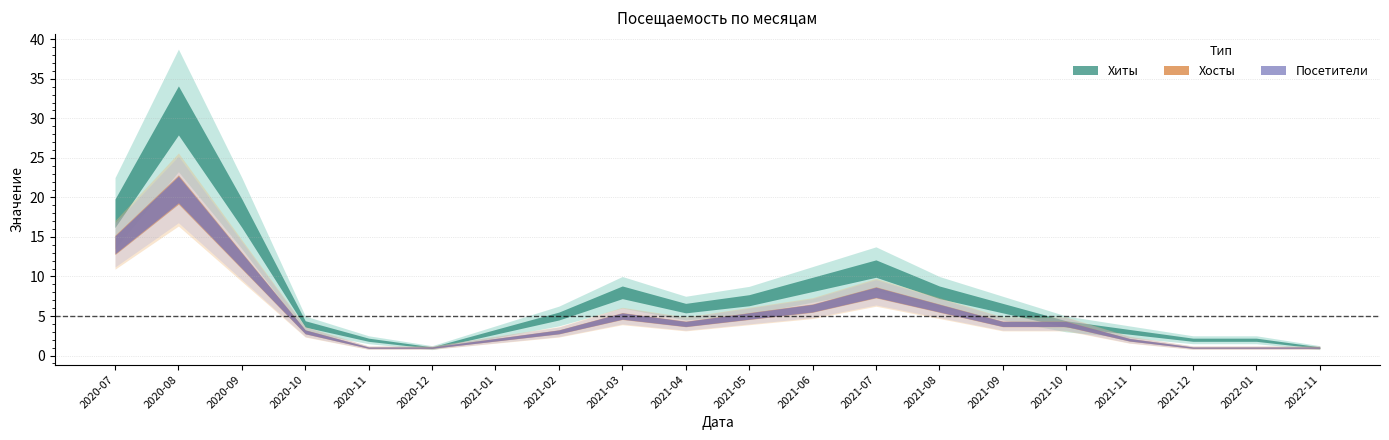

Is it true that Хосты equals 7 at 2021-03?

False